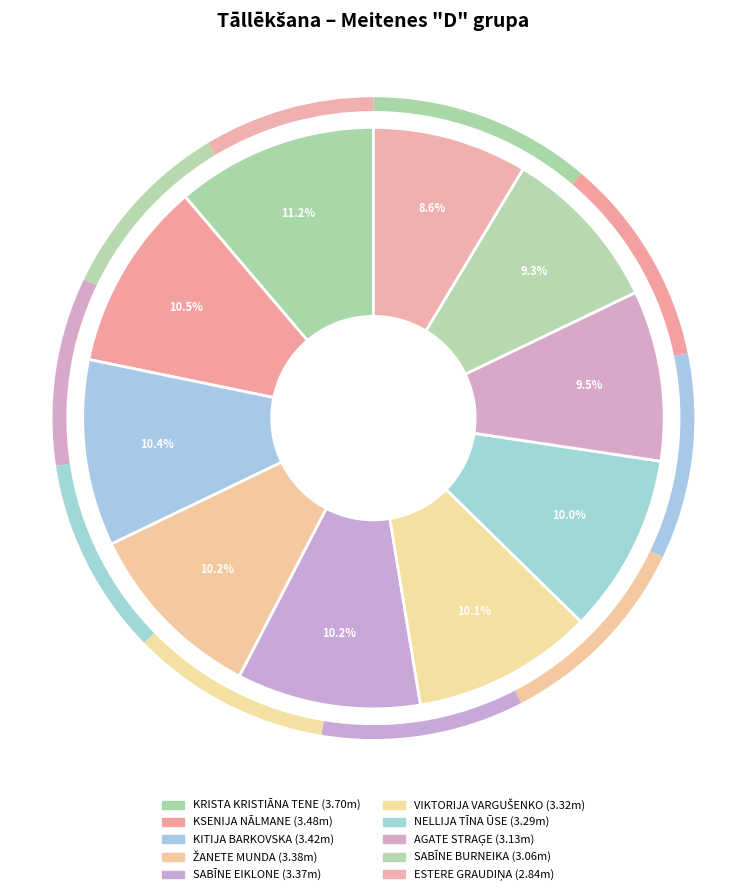

Which has a higher value, KITIJA BARKOVSKA or SABĪNE BURNEIKA?

KITIJA BARKOVSKA